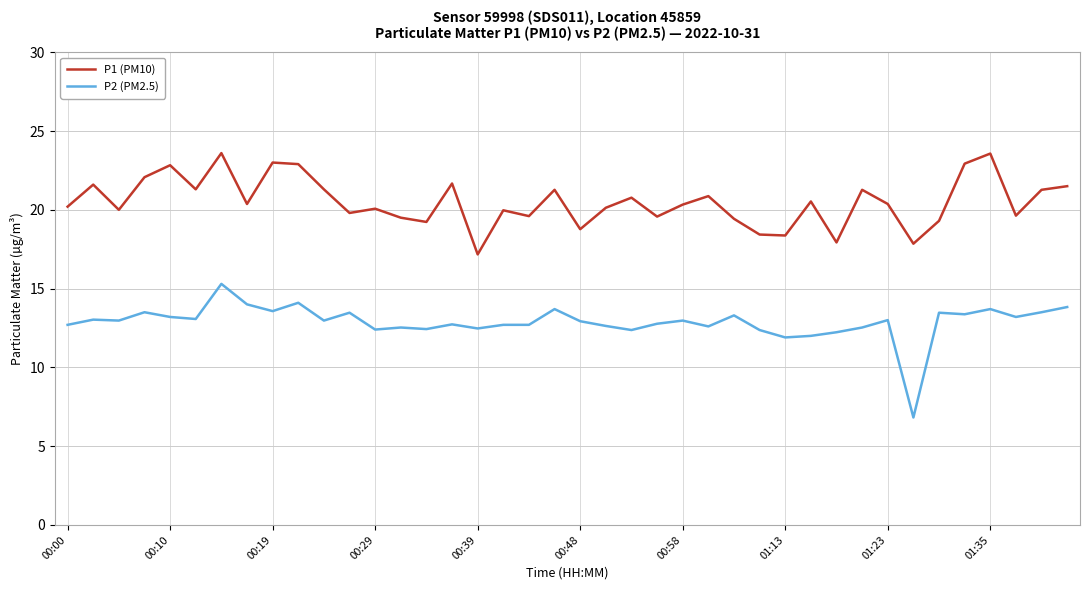

True or false: P2 (PM2.5) and P1 (PM10) intersect in this chart.

False